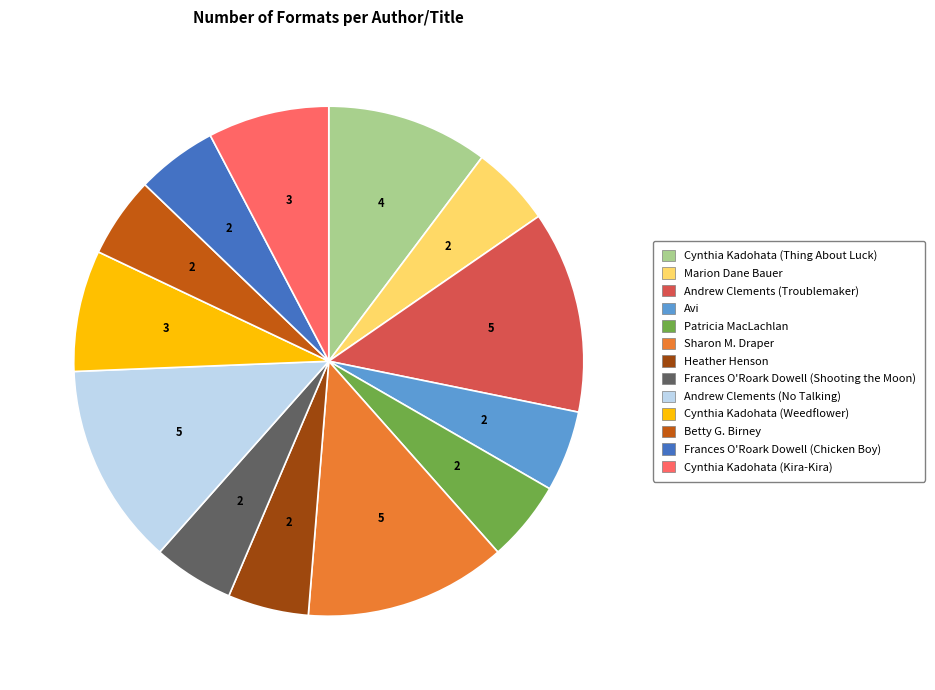

Count the number of slices in the pie.

13